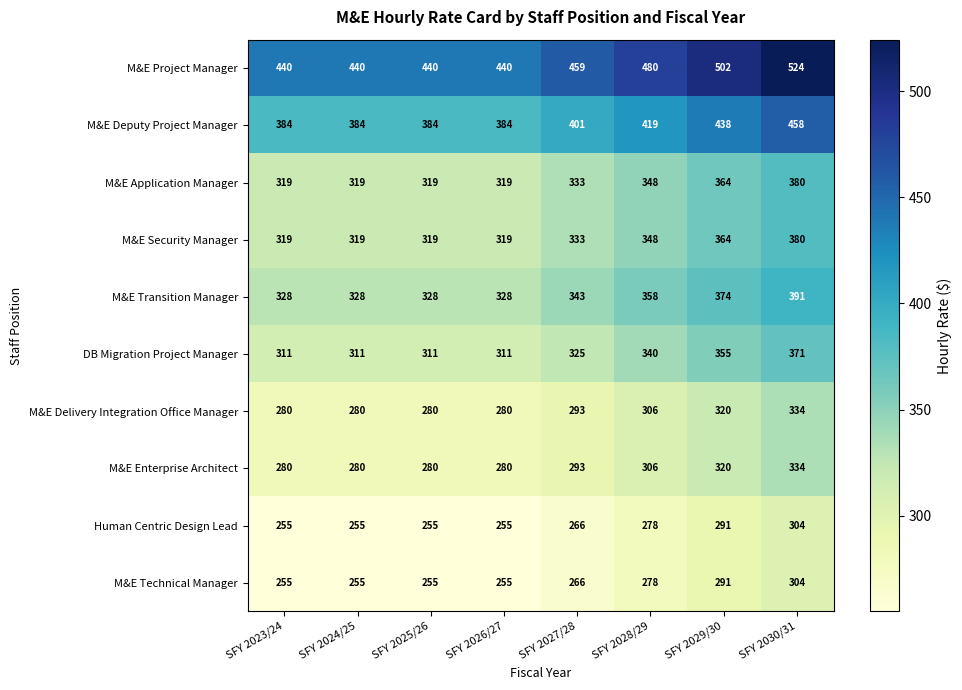

What is the total value across all series at SFY 2026/27?

3171